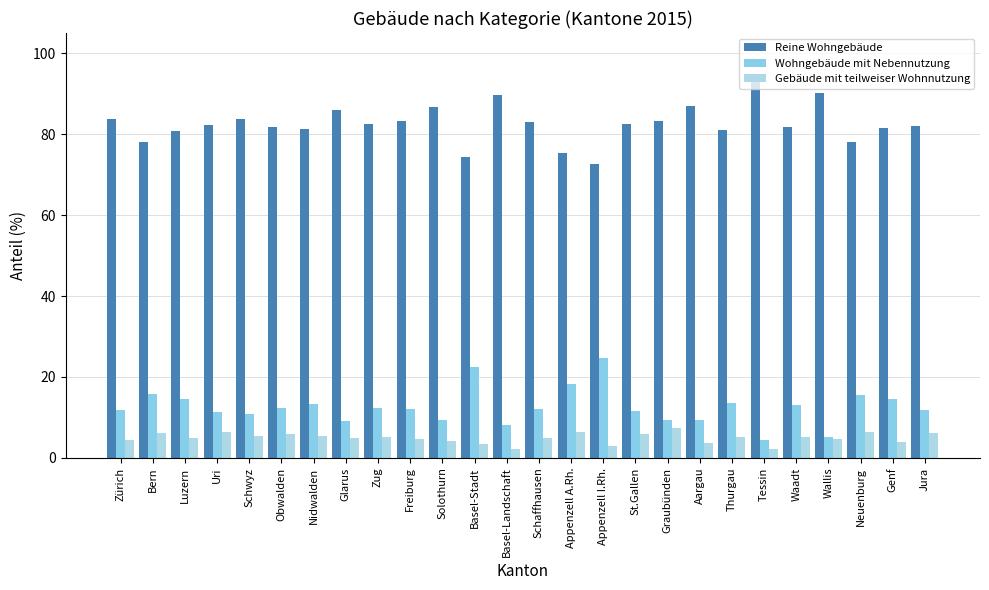

What is the spread (max minus min) of values at Nidwalden?

75.7